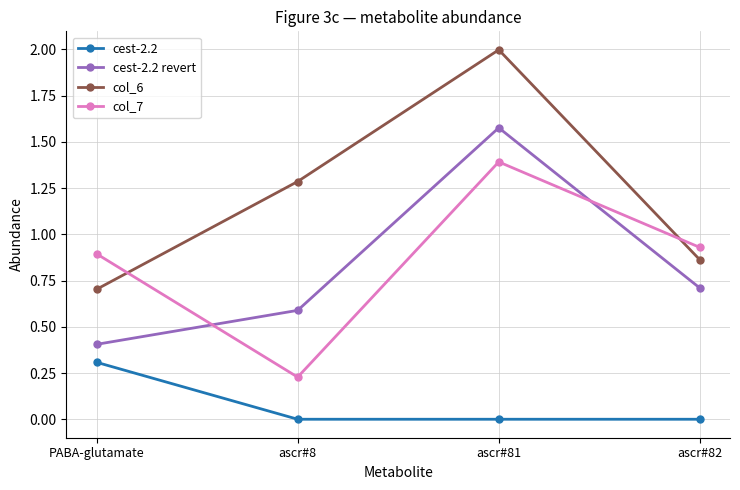

Where does the col_6 series first go above 1?

ascr#8